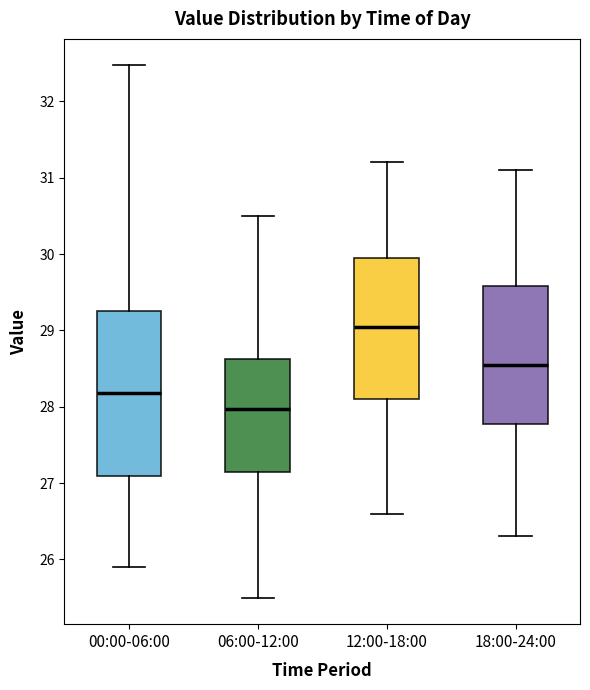

Reading left to right, transcribe this box plot: for each box, give where its median line is, the range the box spans, and where its two whiskers end, as read against the y-axis. The values are not printed on the chart, so give them approximately, as read against the axis.

00:00-06:00: median 28.2, box 27.1 to 29.3, whiskers 25.9 to 32.5
06:00-12:00: median 28.0, box 27.1 to 28.6, whiskers 25.5 to 30.5
12:00-18:00: median 29.1, box 28.1 to 30.0, whiskers 26.6 to 31.2
18:00-24:00: median 28.6, box 27.8 to 29.6, whiskers 26.3 to 31.1